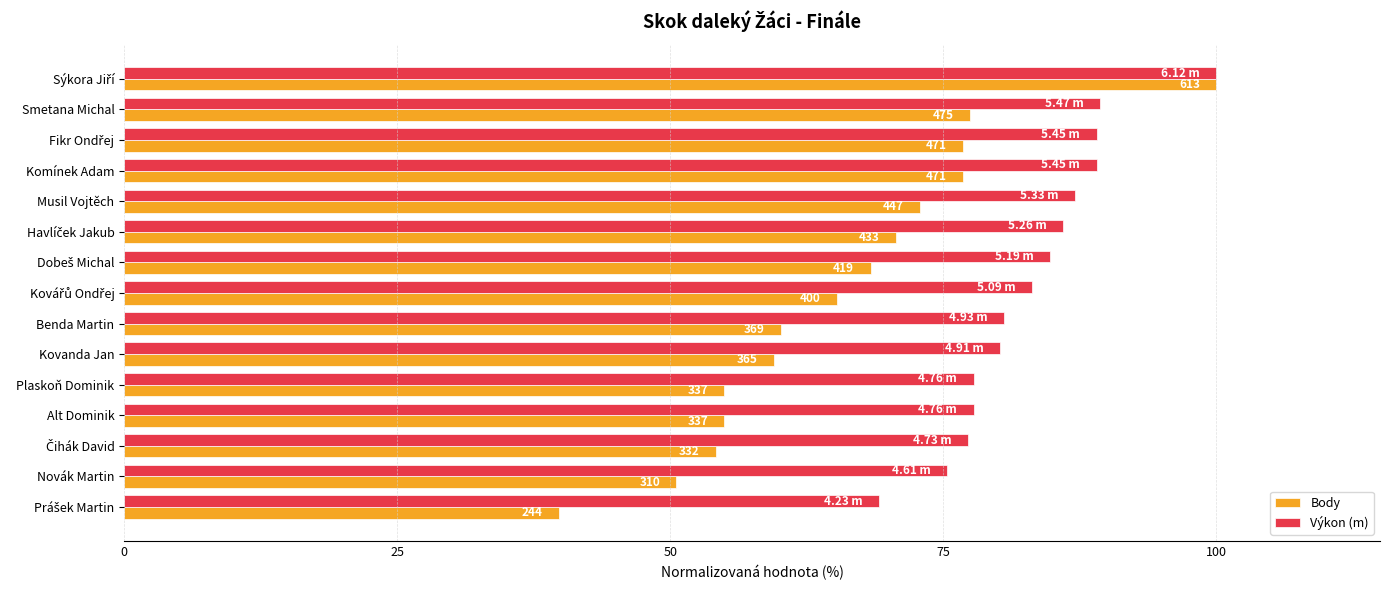

Which series has the largest total across all categories?

Výkon (m)